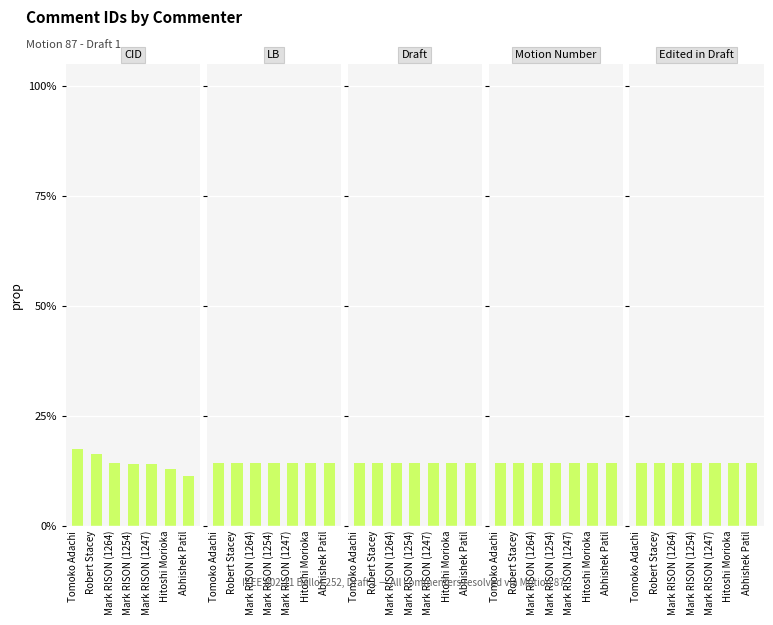

What is the label of the 3rd bar from the left?

Mark RISON (1264)